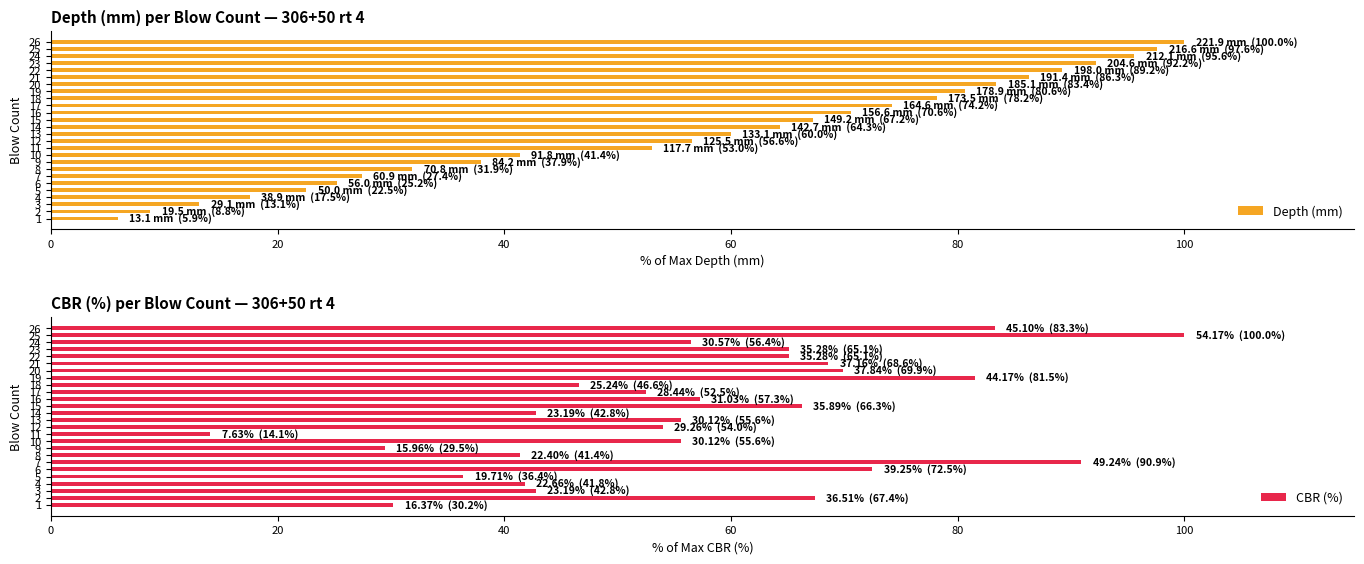

What is the sum of the CBR (%) values at 13 and 6?

128.1